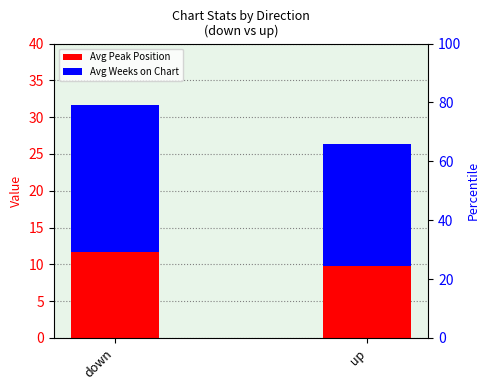

Between down and up, which is larger?

down